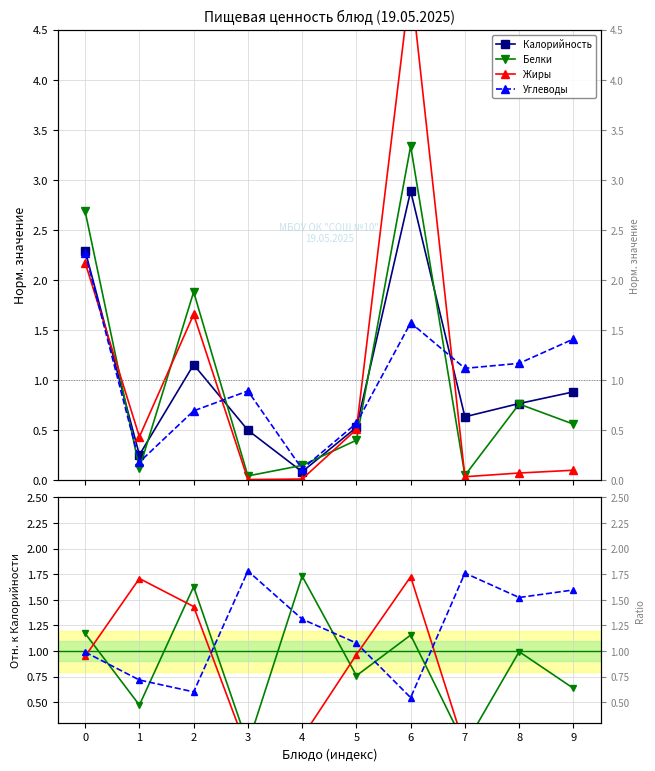

How many values in the Углеводы series exceed 1?

6